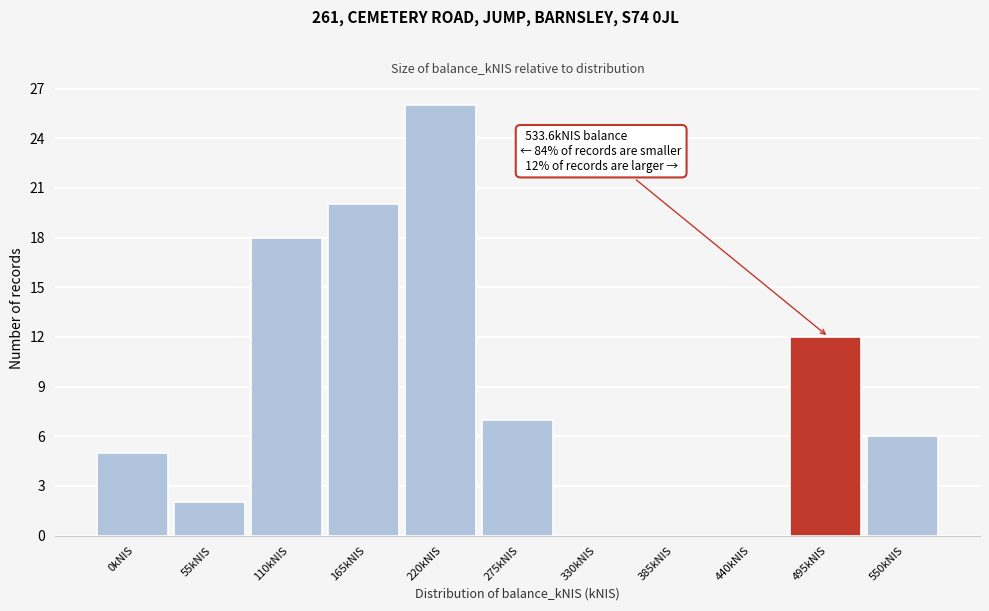

Reading left to right, list all the values displayed in this chart.

0kNIS=5	55kNIS=2	110kNIS=18	165kNIS=20	220kNIS=26	275kNIS=7	330kNIS=0	385kNIS=0	440kNIS=0	495kNIS=12	550kNIS=6